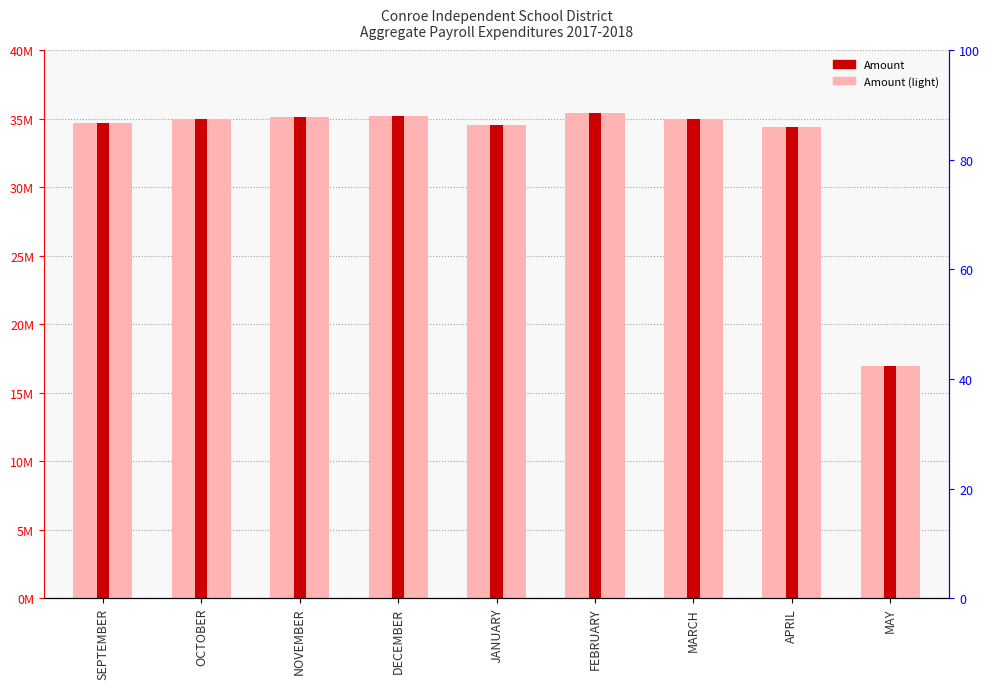

What is the value of the 1st bar from the left?

34648830.7